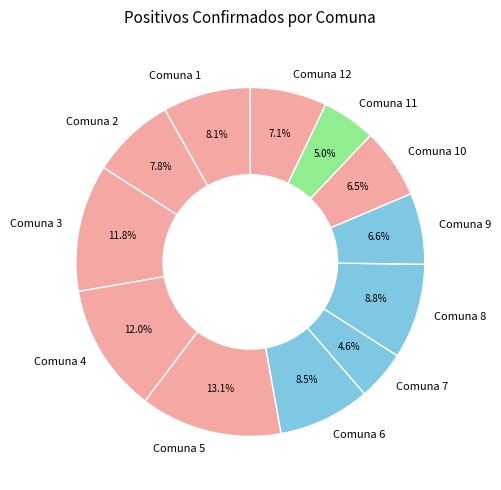

Which slice is the largest?

Comuna 5